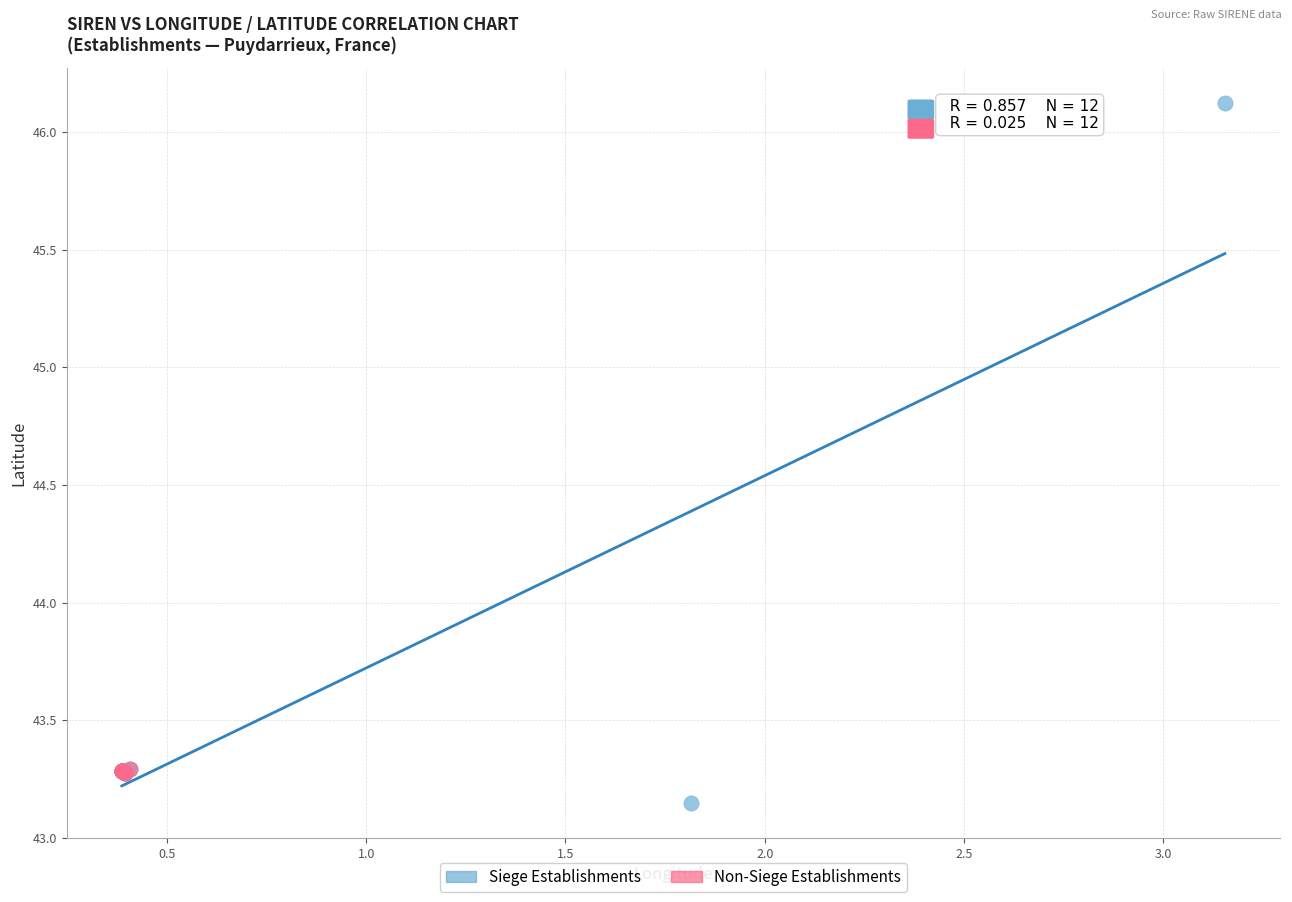

Which series has the largest Y range (max minus min)?

Siege Establishments